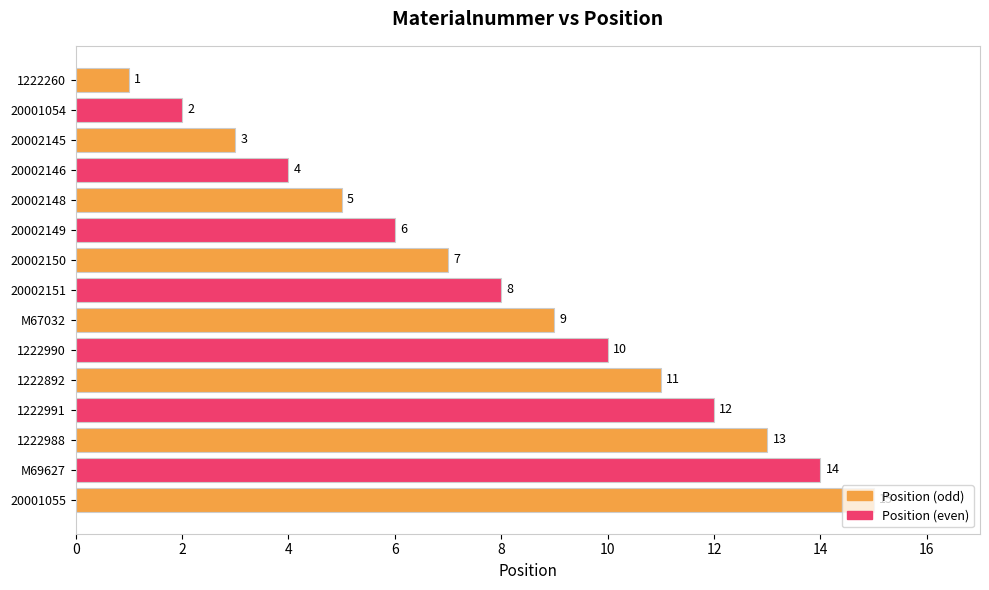

At which category does the chart reach its peak across all series?

20001055